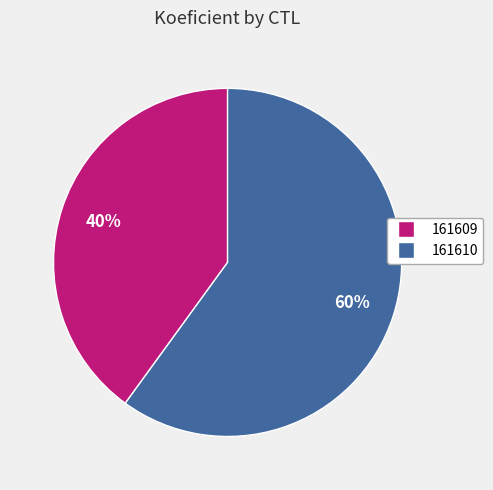

Which category has the biggest portion of the pie?

161610